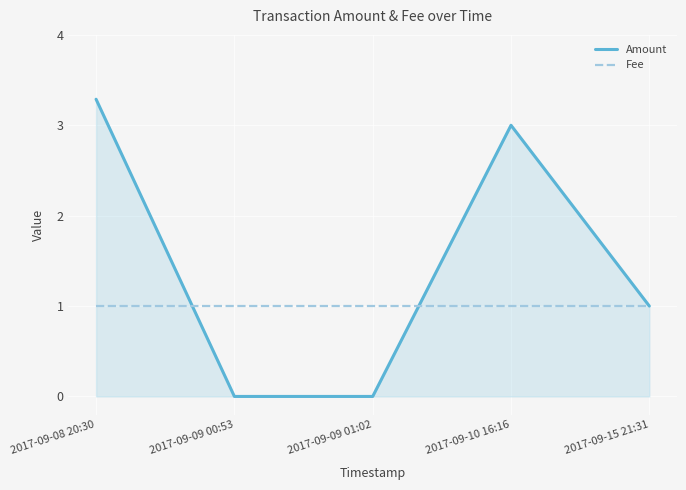

The value of Fee at 2017-09-10 16:16 is 1.0. True or false?

True